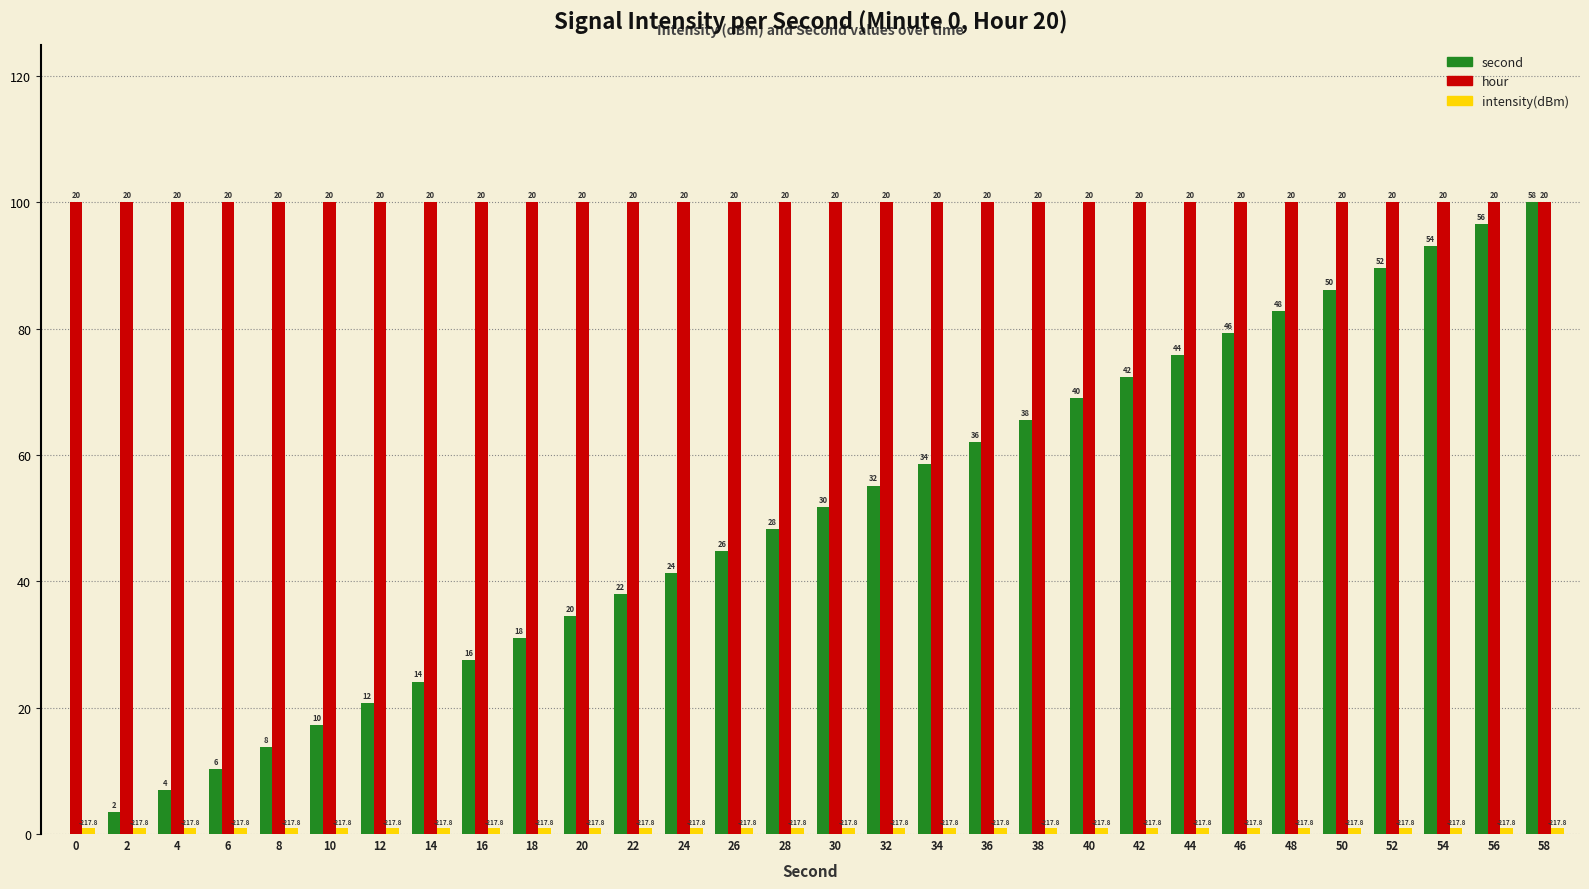

How many groups of bars are there?

30